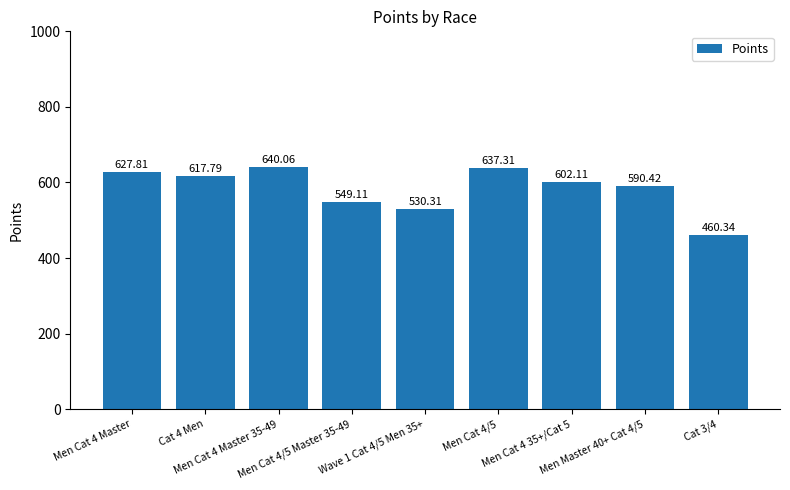

Reading left to right, list all the values displayed in this chart.

Men Cat 4 Master=627.8	Cat 4 Men=617.8	Men Cat 4 Master 35-49=640.1	Men Cat 4/5 Master 35-49=549.1	Wave 1 Cat 4/5 Men 35+=530.3	Men Cat 4/5=637.3	Men Cat 4 35+/Cat 5=602.1	Men Master 40+ Cat 4/5=590.4	Cat 3/4=460.3